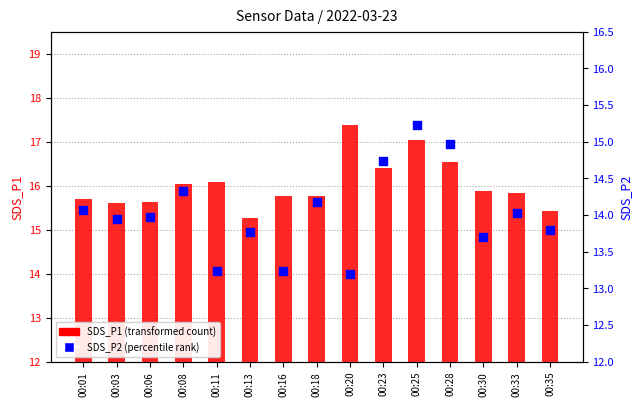

At which category is the sum across all series the highest?

00:25